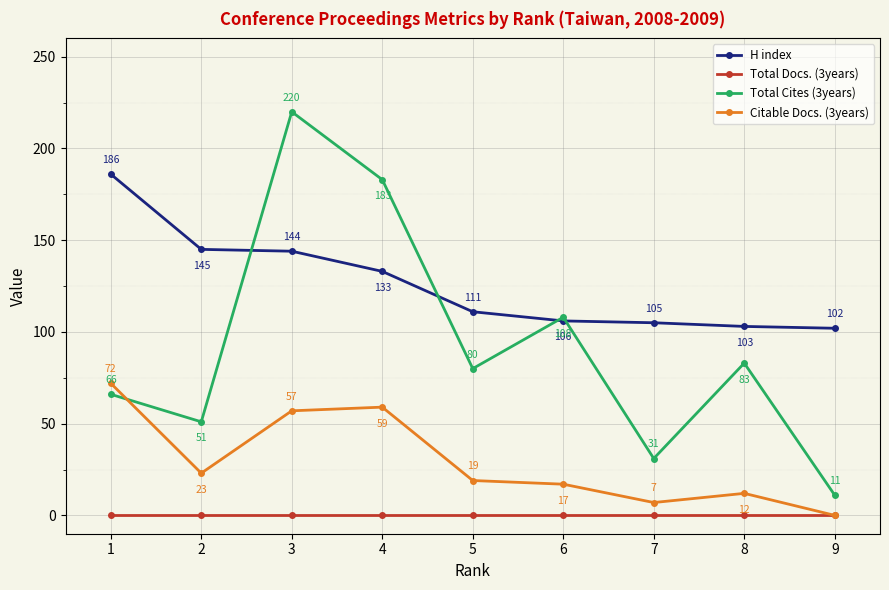

Reading right to left, extract all data points from this chart.

H index: 9=102	8=103	7=105	6=106	5=111	4=133	3=144	2=145	1=186
Total Docs. (3years): 9=0	8=0	7=0	6=0	5=0	4=0	3=0	2=0	1=0
Total Cites (3years): 9=11	8=83	7=31	6=108	5=80	4=183	3=220	2=51	1=66
Citable Docs. (3years): 9=0	8=12	7=7	6=17	5=19	4=59	3=57	2=23	1=72